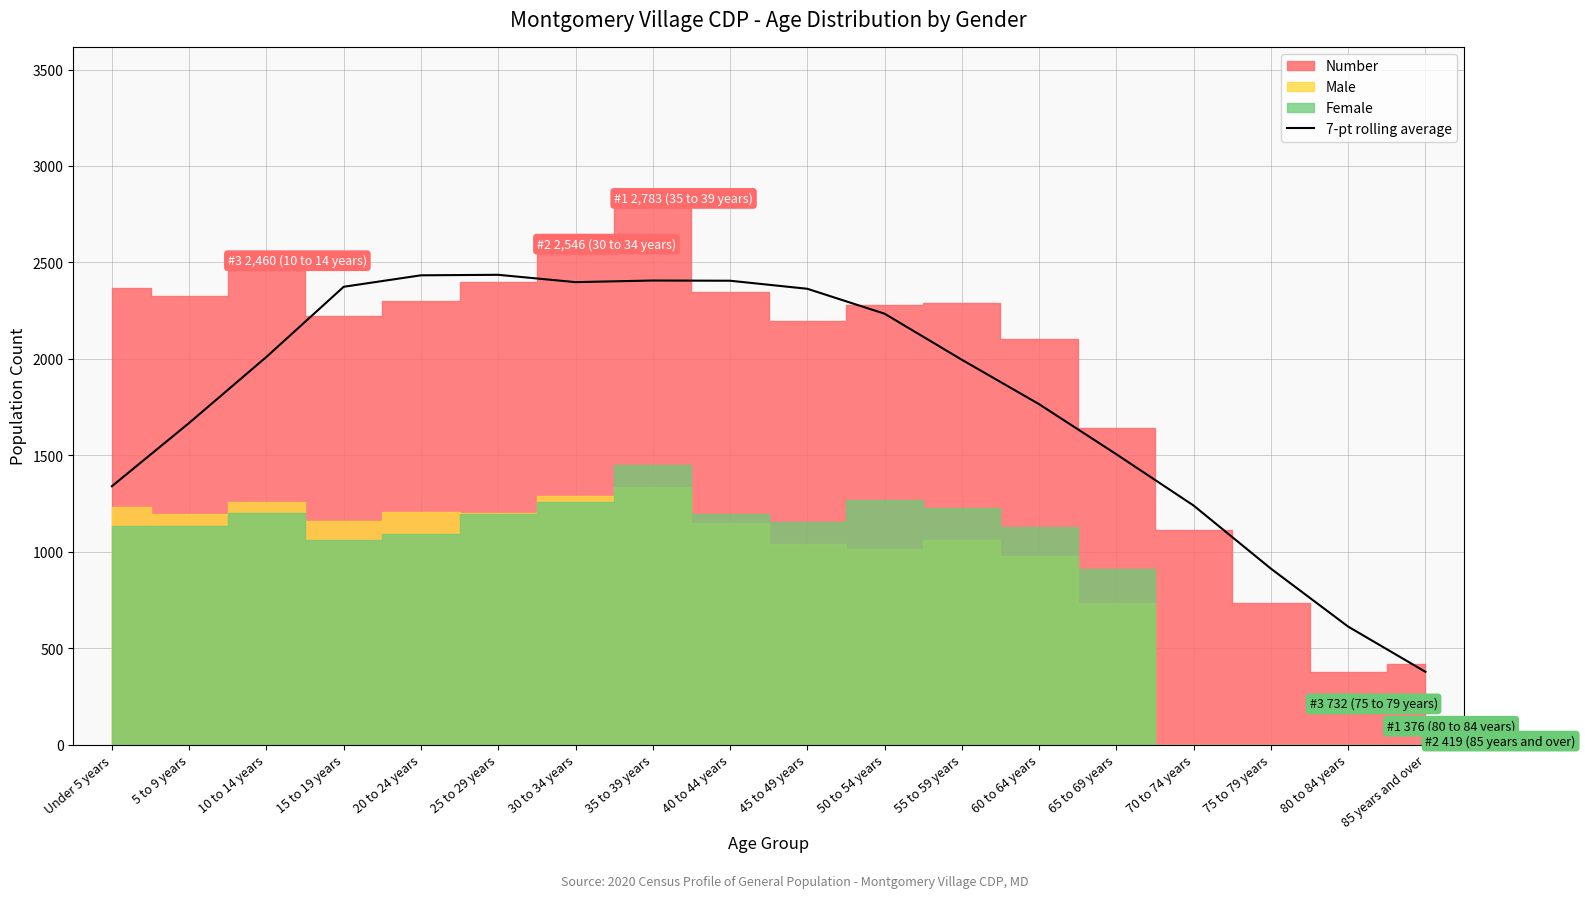

What position from the right is 25 to 29 years?

13